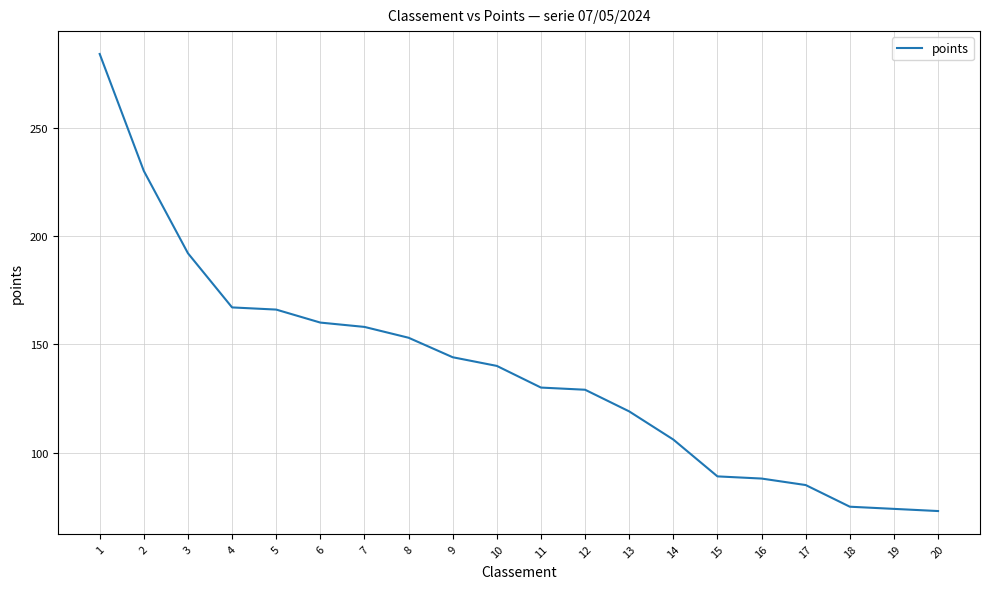

What is the difference between the second highest and second lowest values?

156